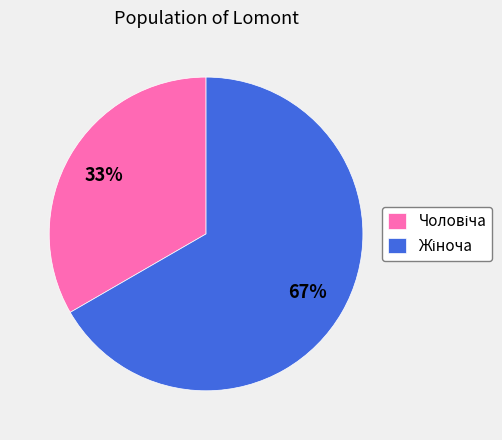

To the nearest percent, what is the average slice percentage?

50%